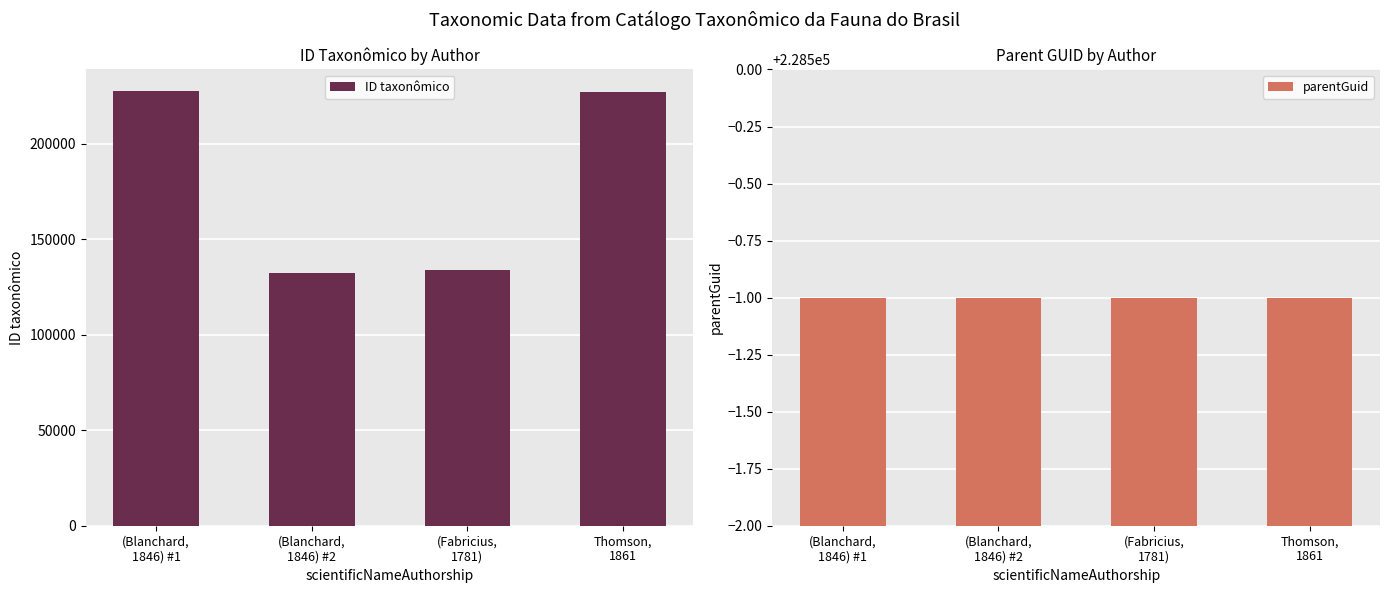

What is the sum of the parentGuid values at (Blanchard,
1846) #1 and Thomson,
1861?

456998